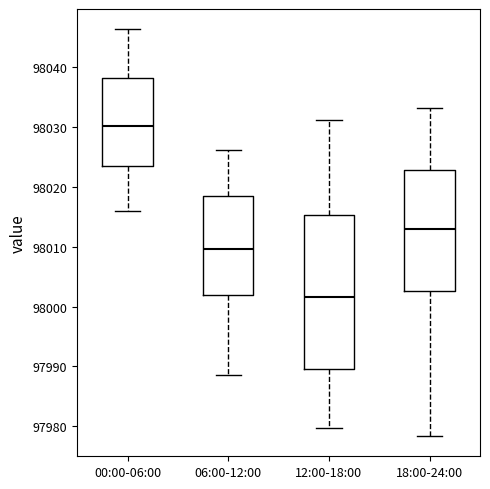

Which box has the highest median line?

00:00-06:00